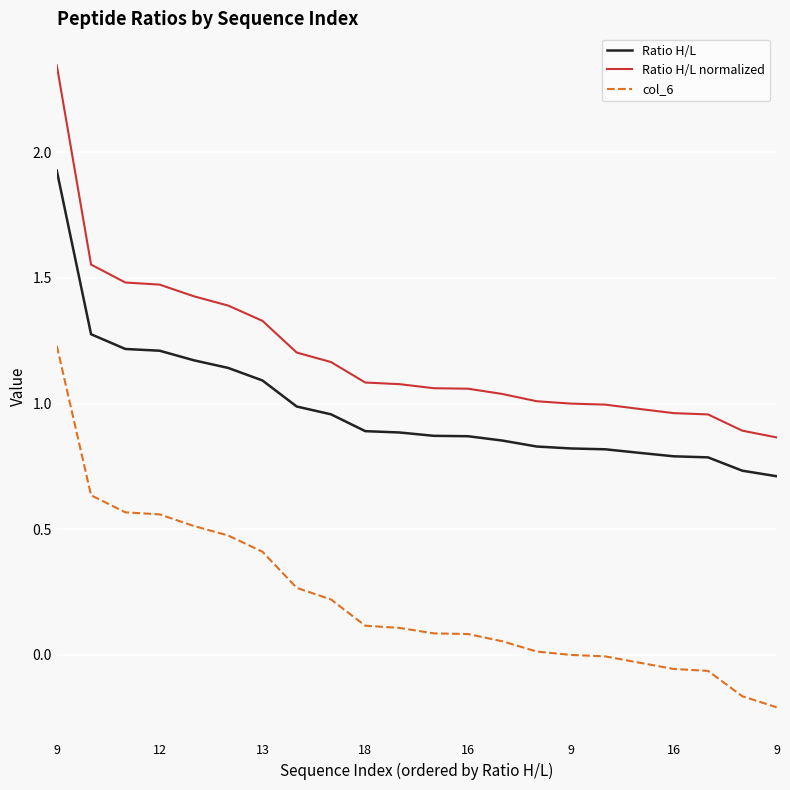

What is the difference between the maximum and minimum values in the Ratio H/L normalized series?

1.5